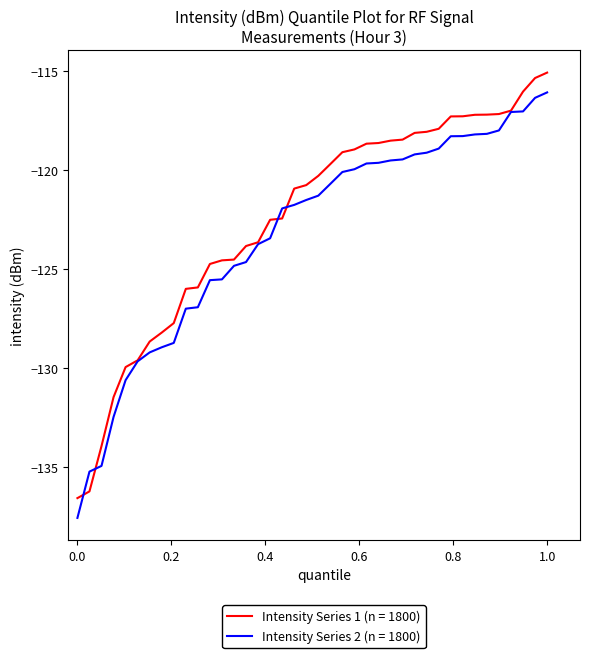

Count the number of categories in the chart.

40